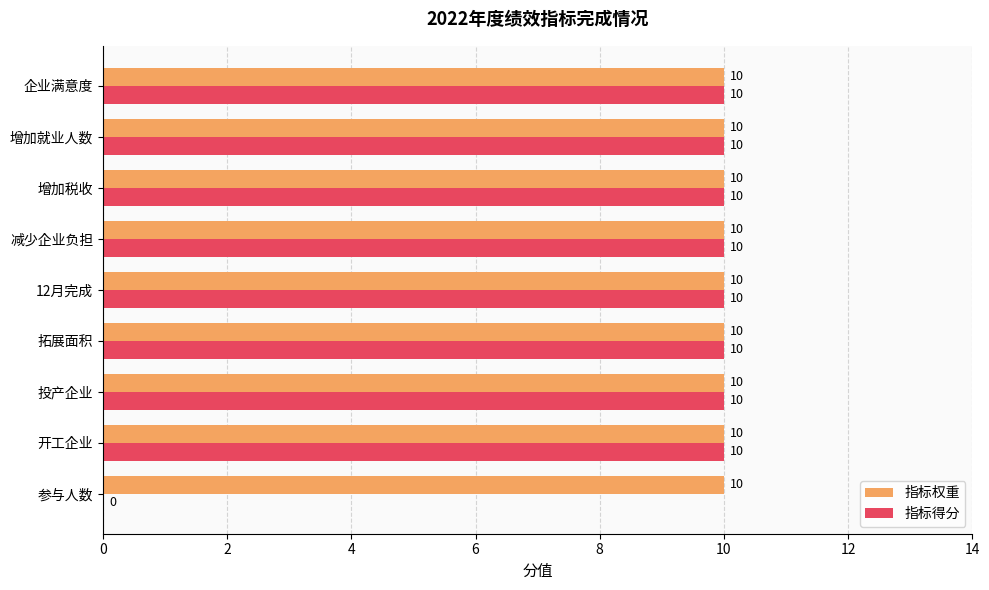

How many 指标得分 values are between 10 and 11?

8